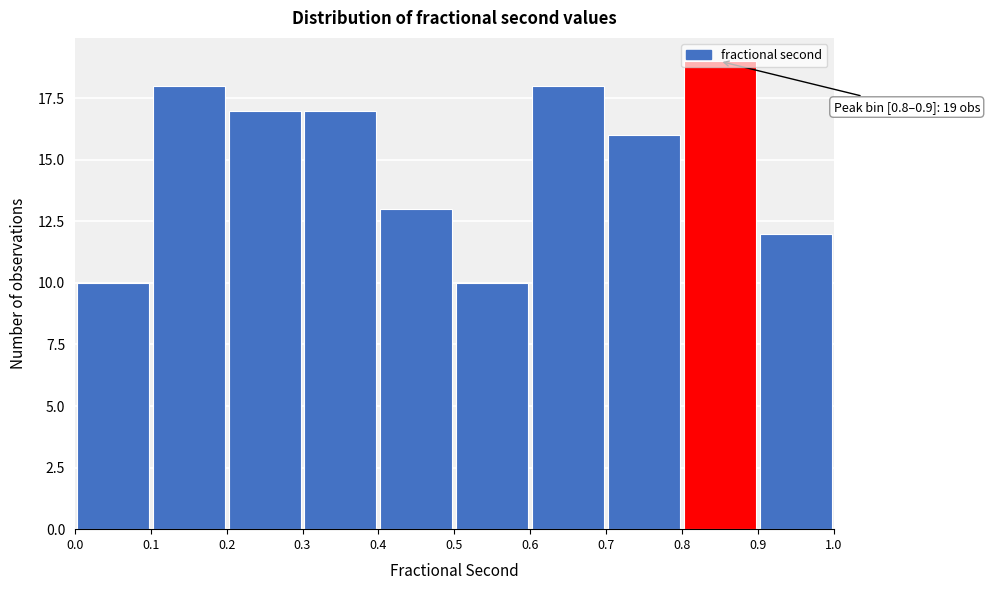

Over which range of the x-axis is the bar tallest?

0.8 to 0.9